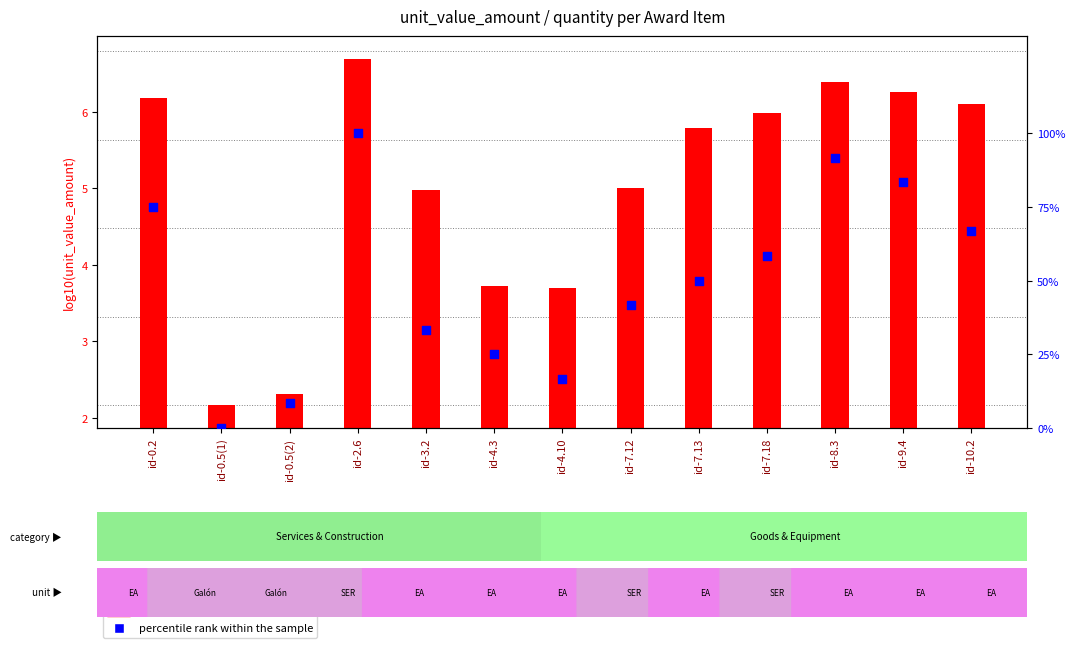

What is the change in value from id-0.2 to id-7.12?

-33.3